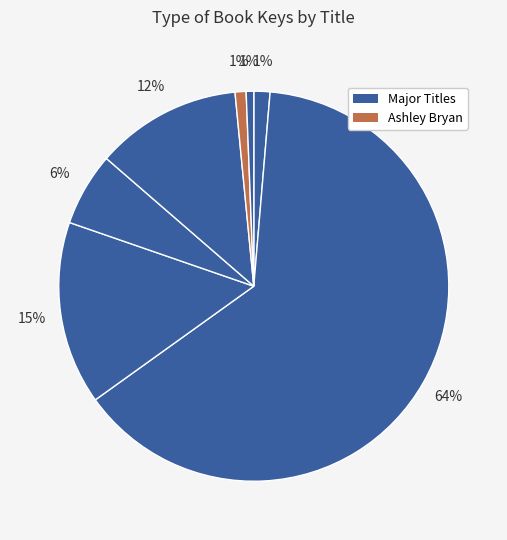

How many slices are in this pie chart?

7